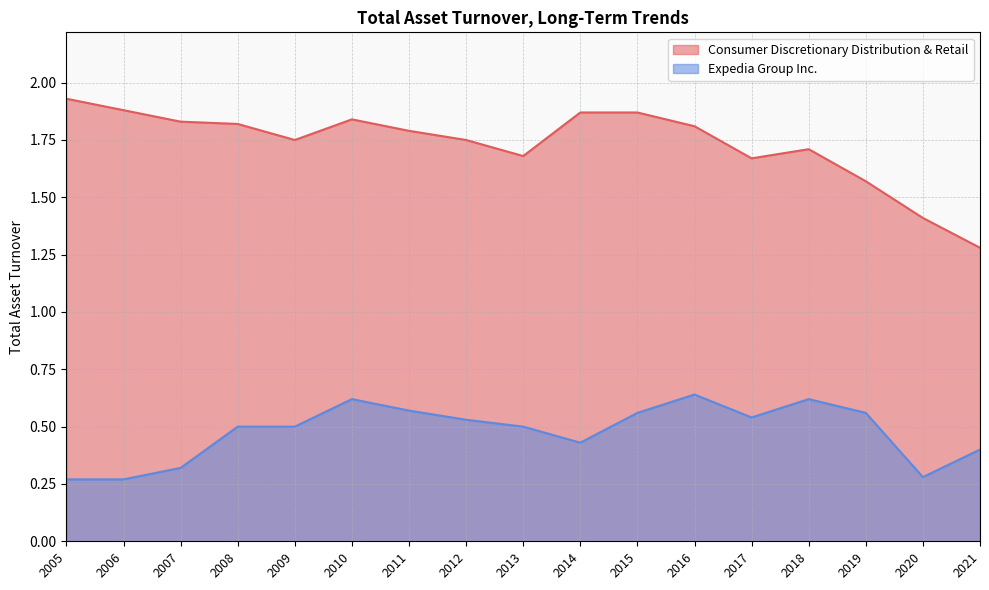

Rank the series at 2009 from lowest to highest value.

Expedia Group Inc., Consumer Discretionary Distribution & Retail